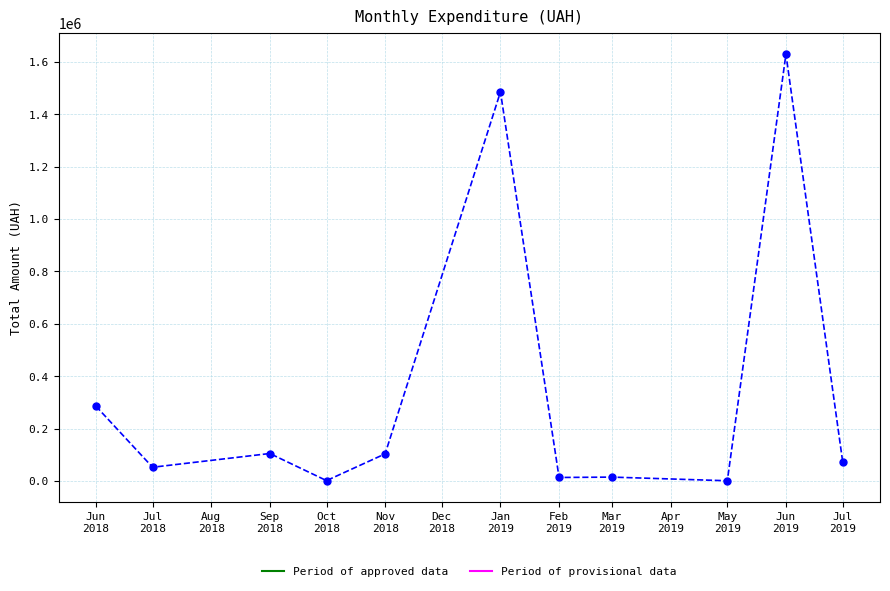

What is the label of the 4th point from the right?

Mar
2019